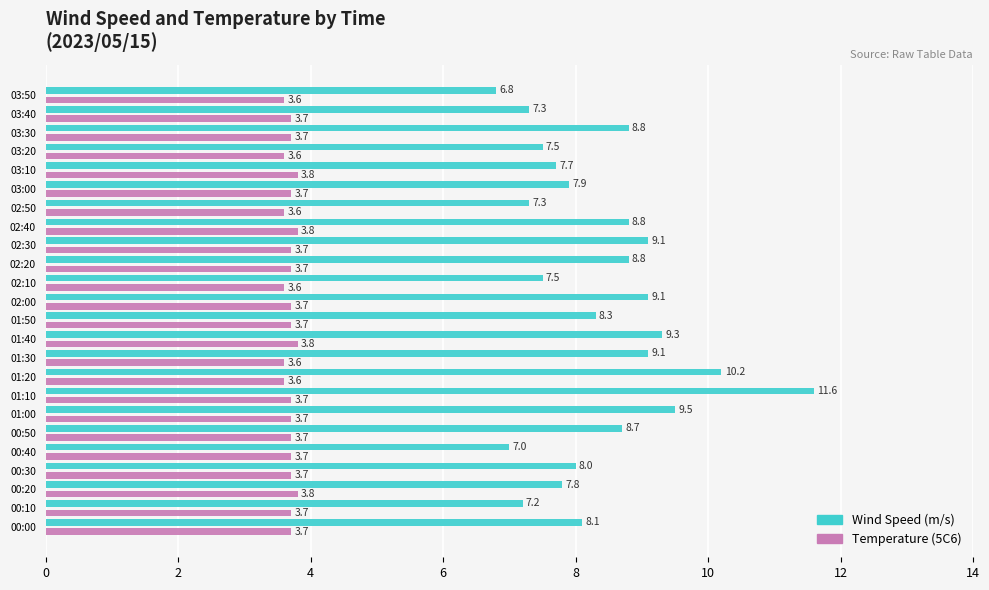

What is the difference between the highest and lowest values at 03:20?

3.9